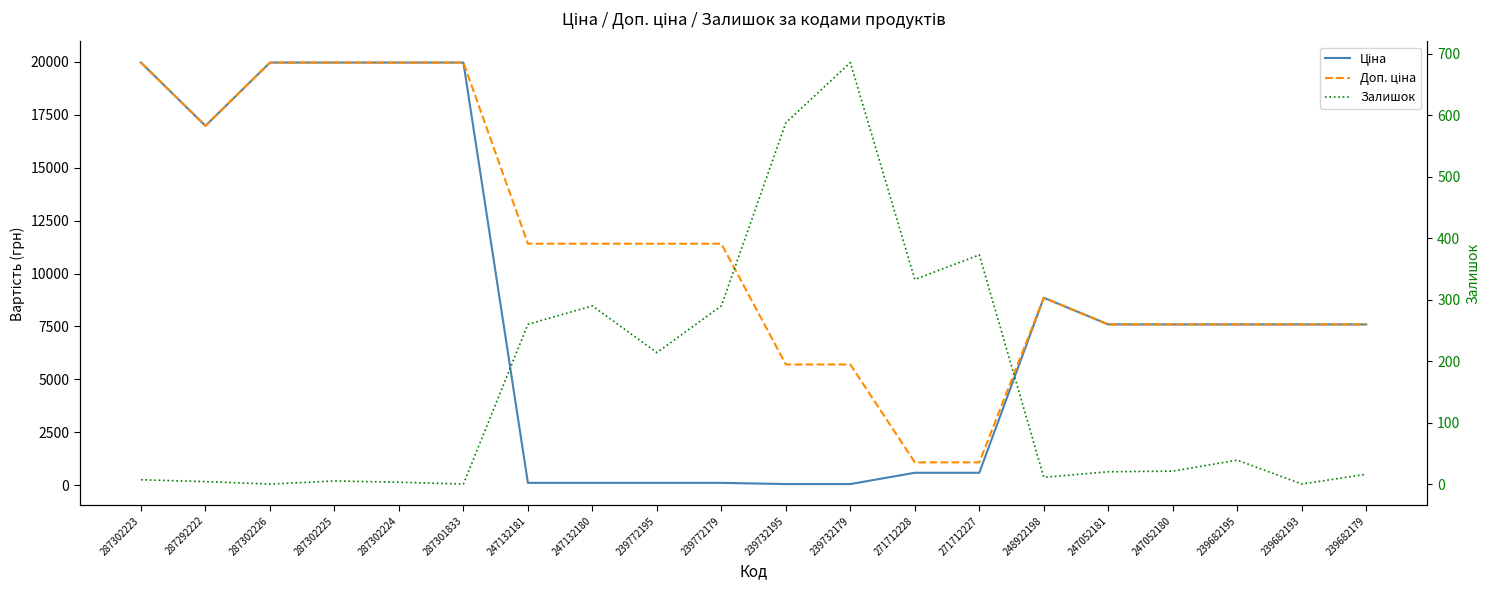

At which category is the sum across all series the highest?

287302223